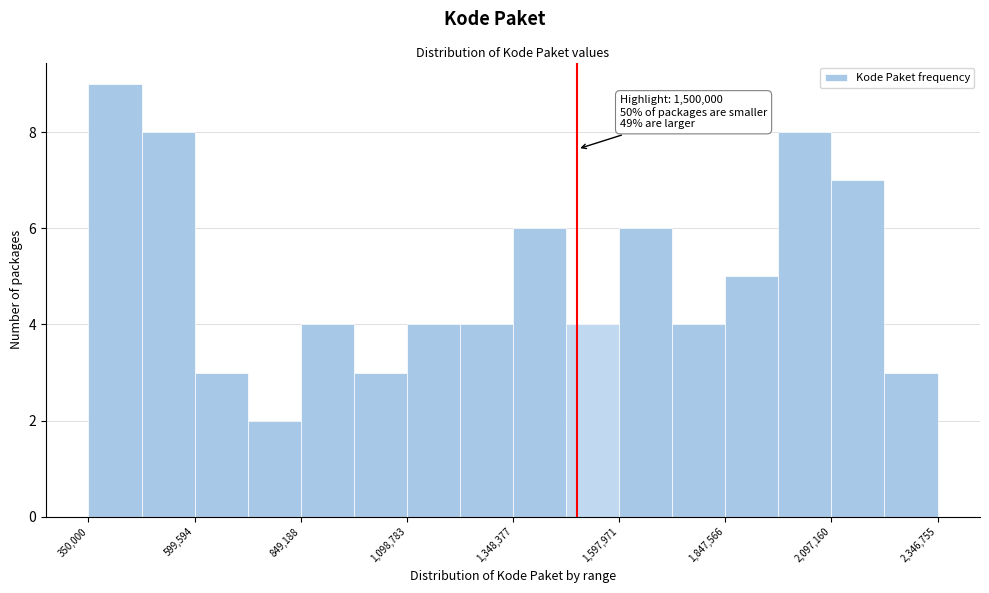

Read against the x-axis, roughly where is the centre of the tallest bar?

400000